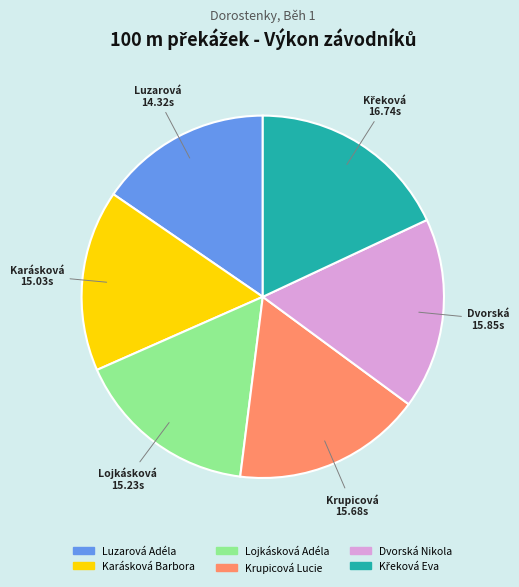

Does Dvorská Nikola account for over 50% of the chart?

No